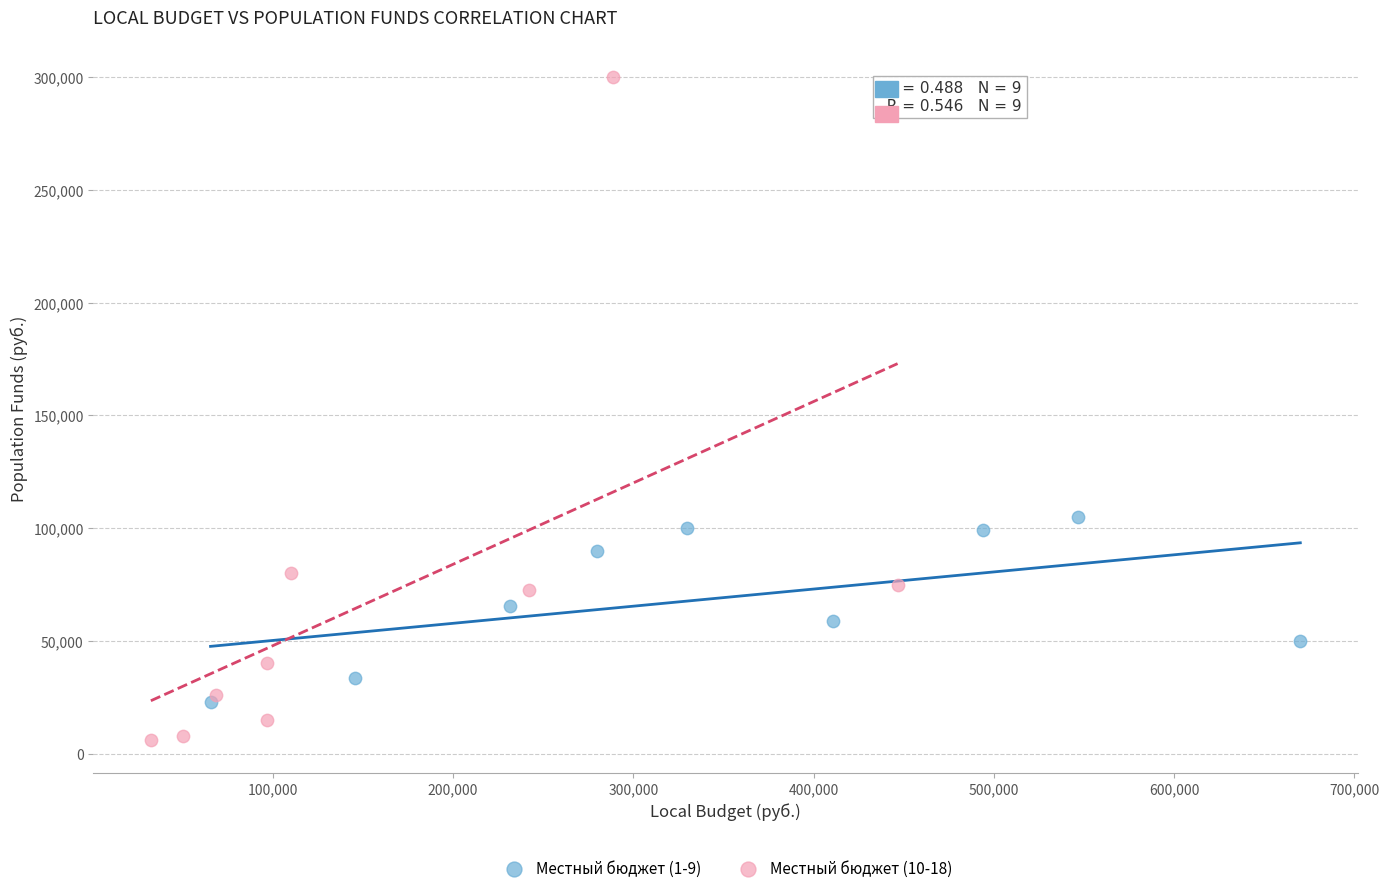

Which series contains the highest Y value?

Местный бюджет (10-18)